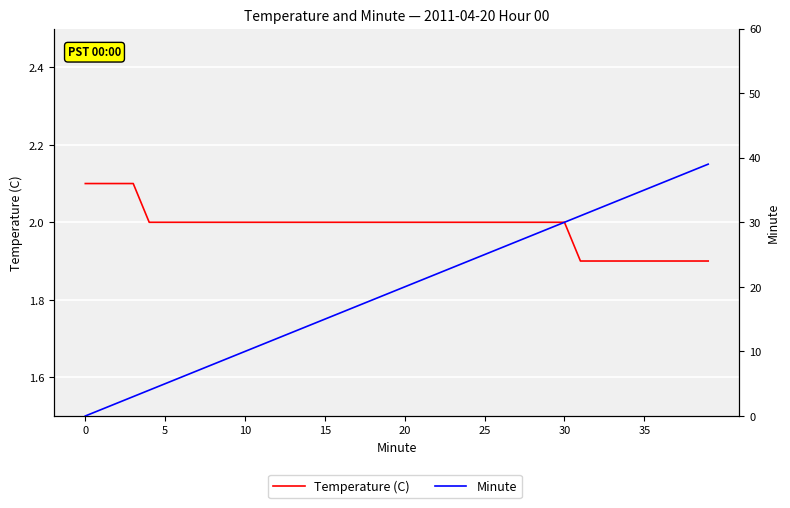

What is the sum of all Minute values?

780.0